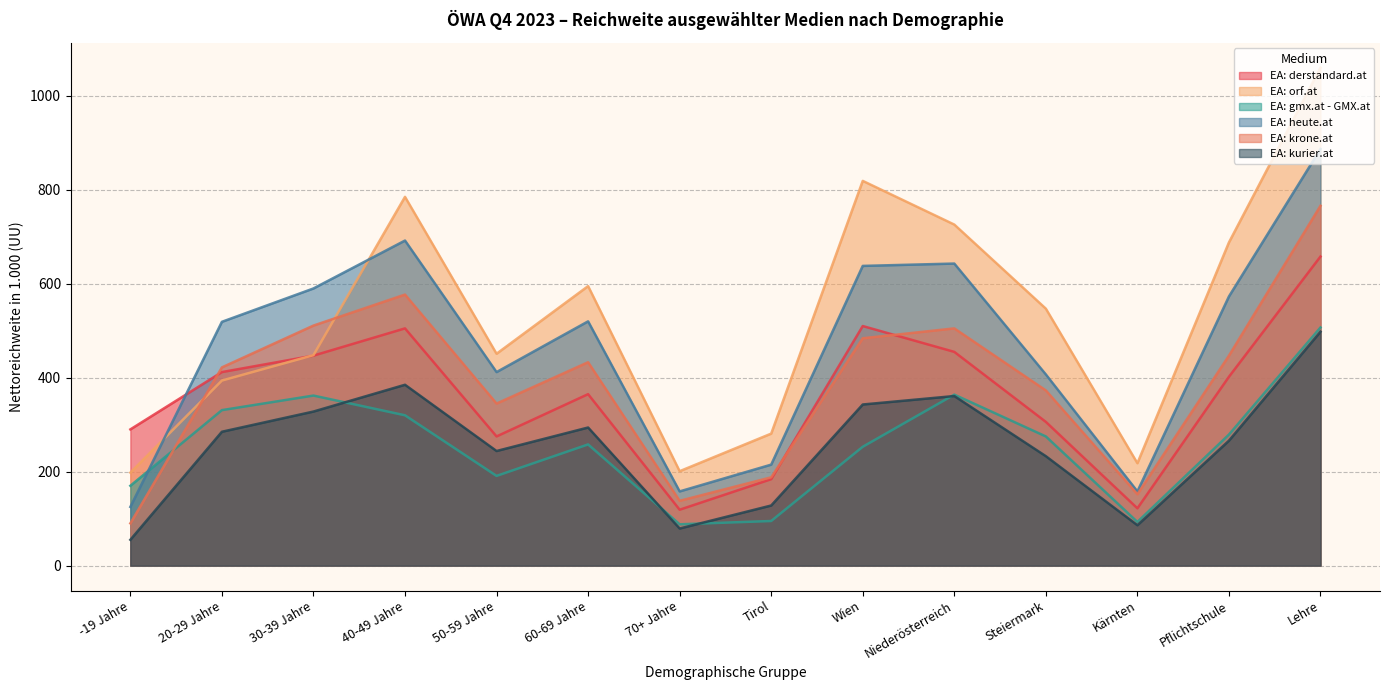

Is the value of EA: krone.at at -19 Jahre greater than the value of EA: derstandard.at at Steiermark?

No